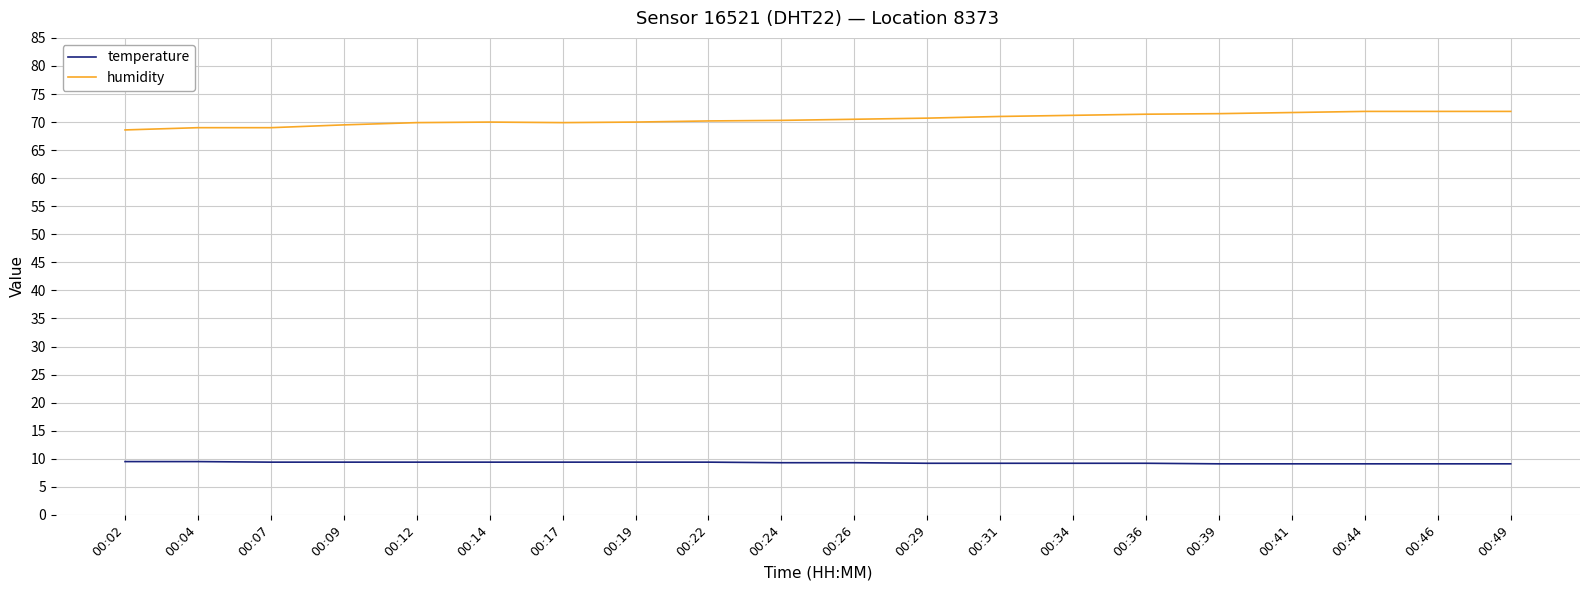

At 00:14, list the series in order from largest to smallest.

humidity, temperature